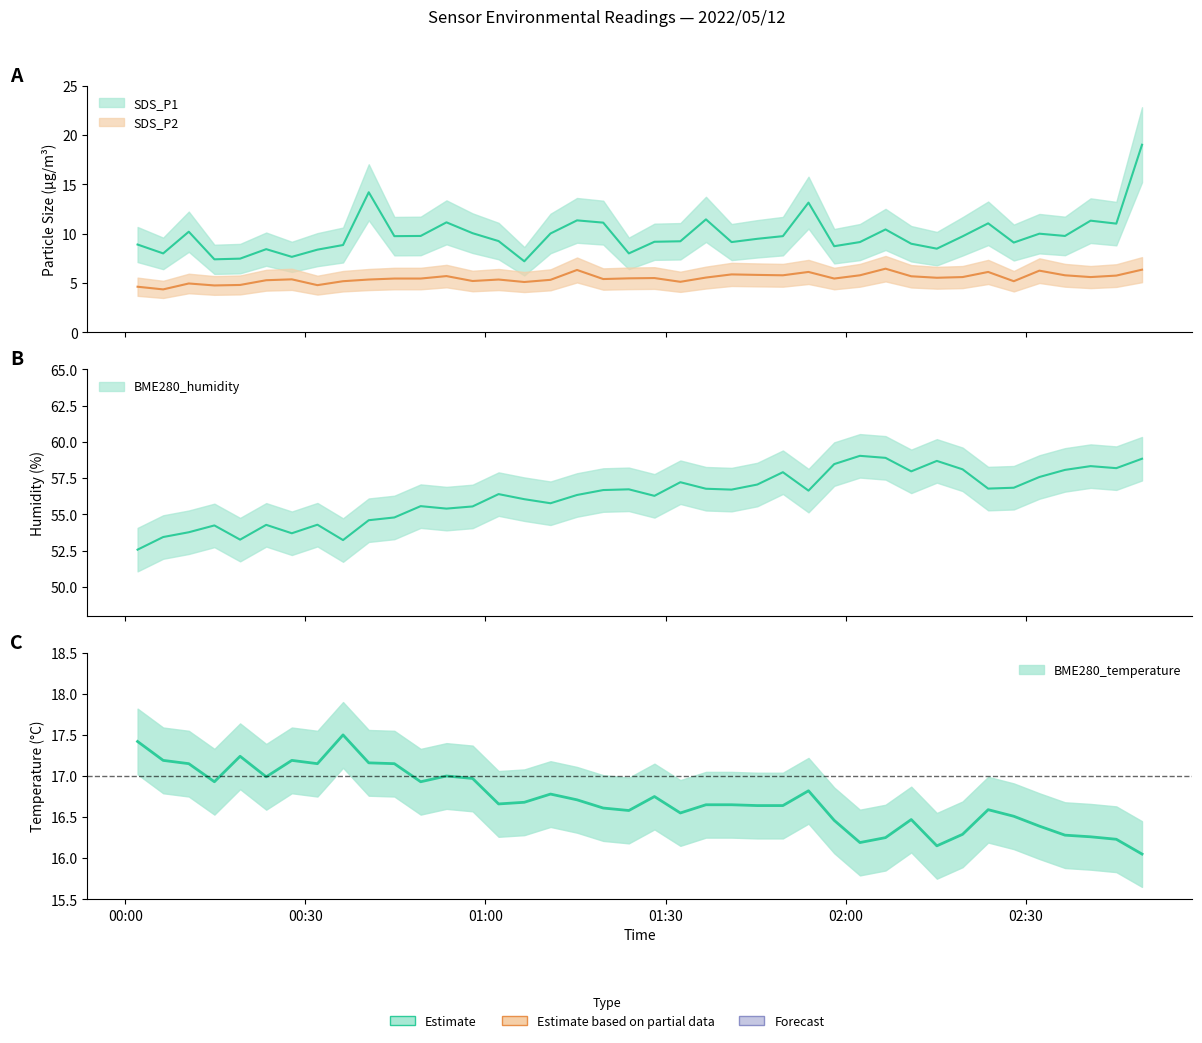

What value does the BME280_temperature series have at 2022/05/12 01:28:09?

16.8